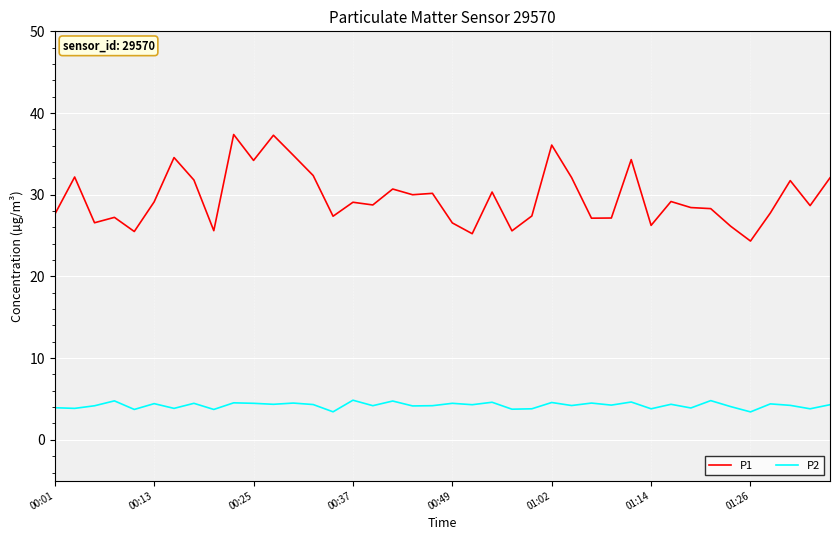

List the series in order of their overall mean, highest first.

P1, P2